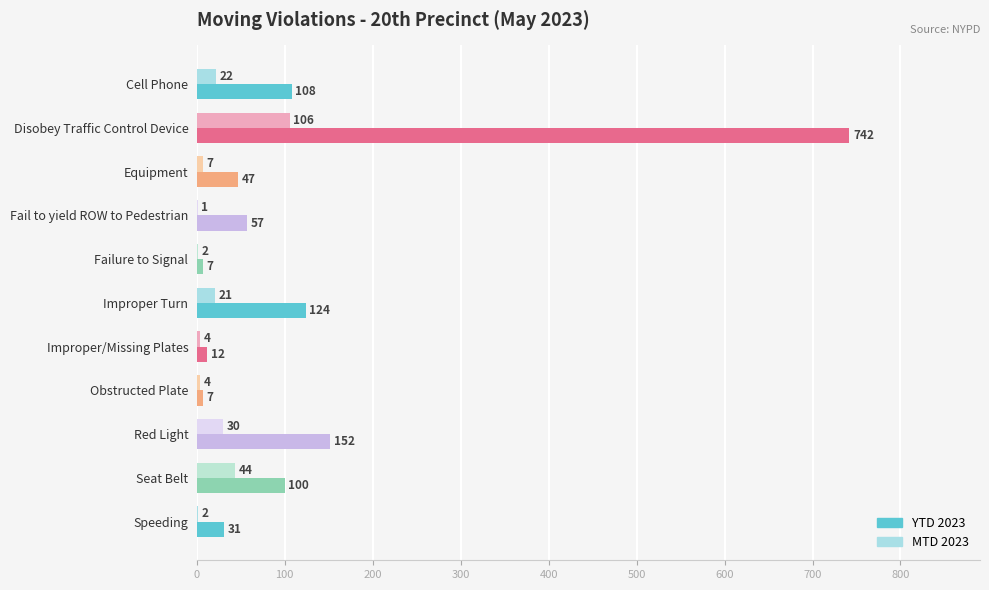

The YTD 2023 series shows 7 at Obstructed Plate. True or false?

True